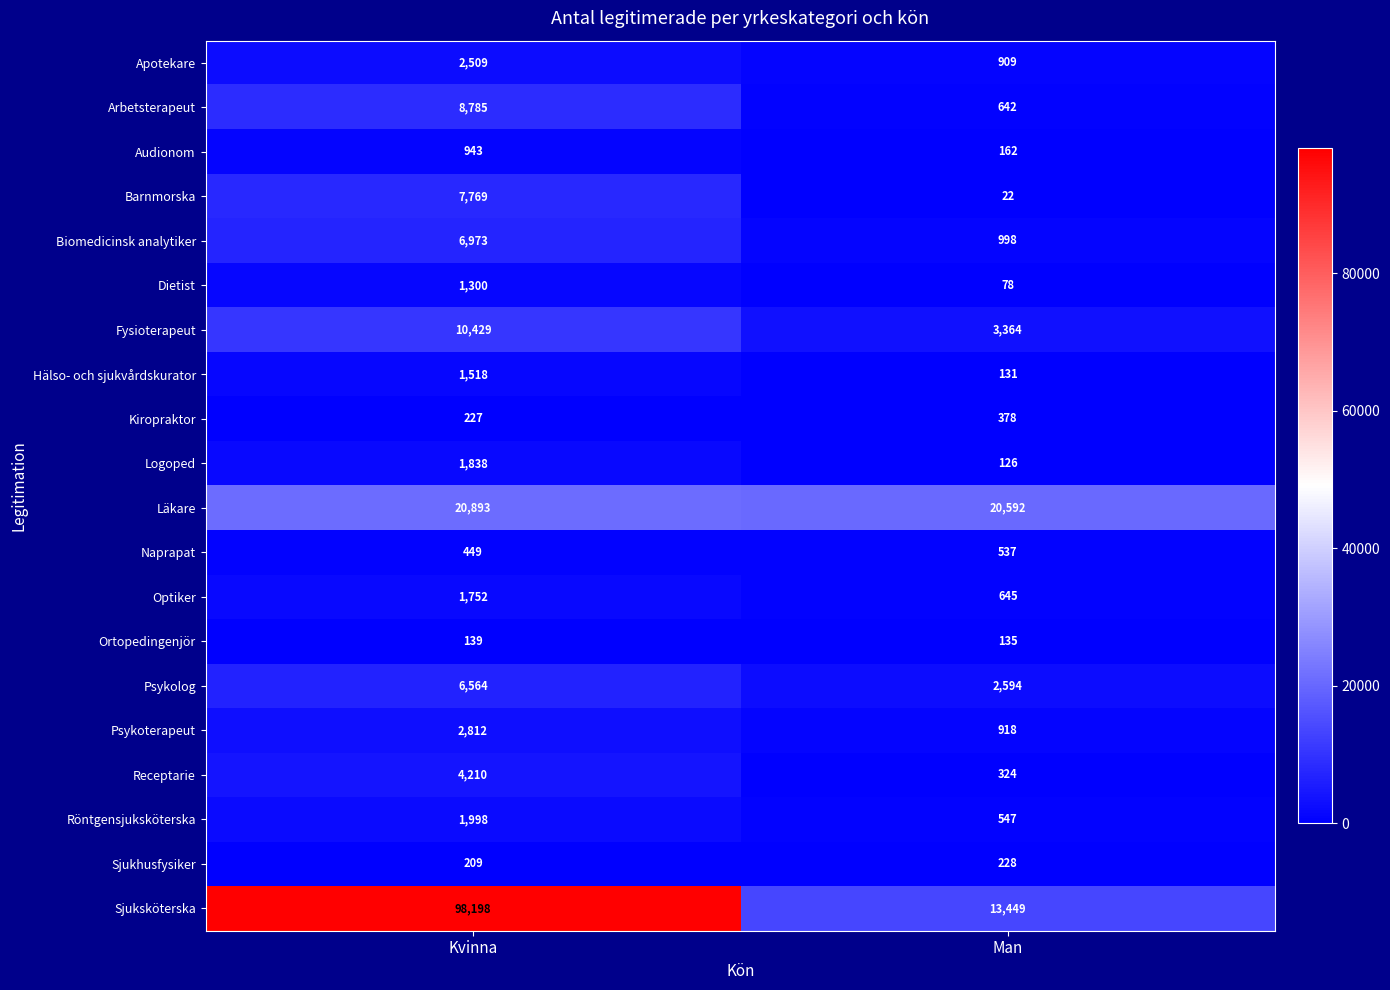

Which series has the largest total across all categories?

Sjuksköterska